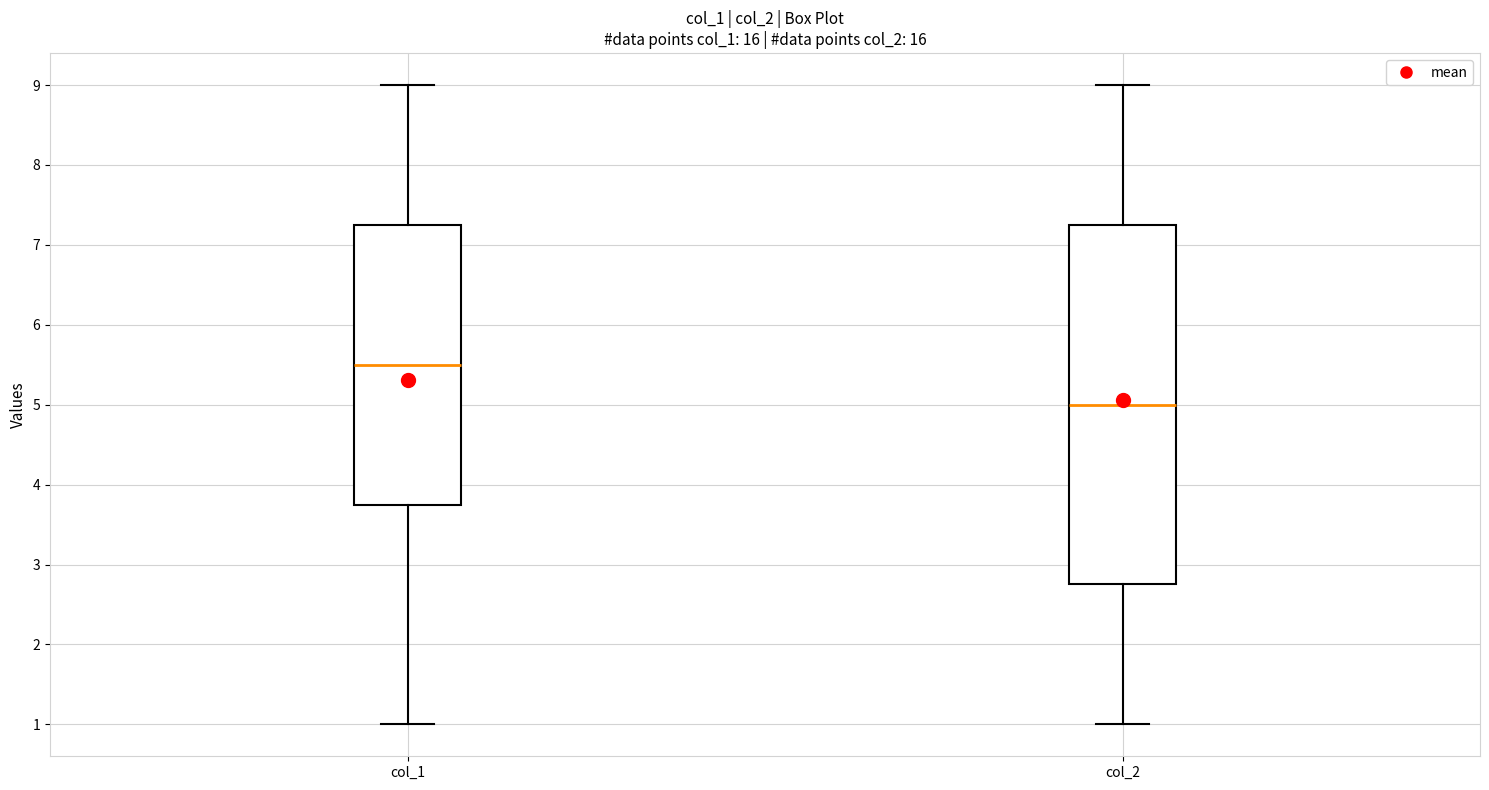

Comparing the boxes themselves (not the whiskers), which one is the tallest?

col_2